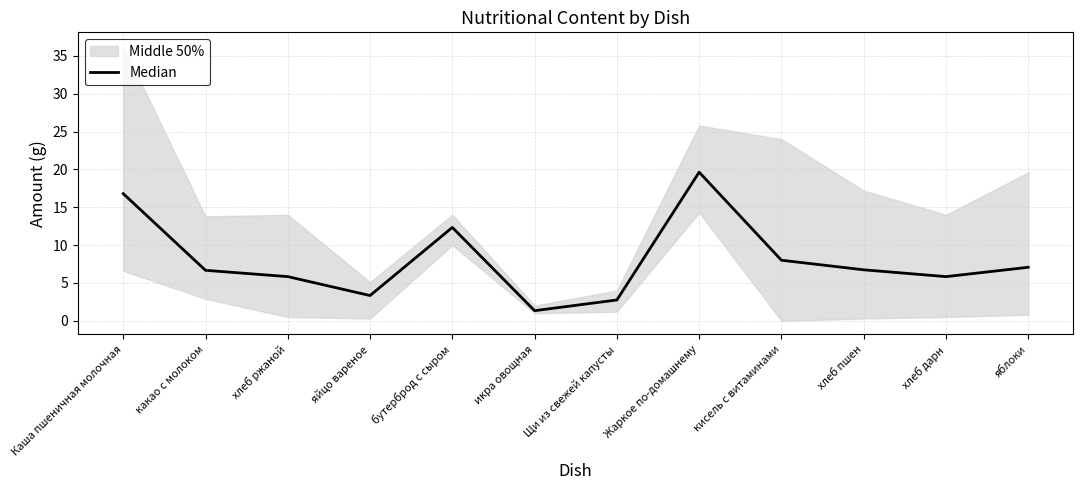

Reading right to left, what are all the values shown in this chart?

яблоки=7.1	хлеб дарн=5.8	хлеб пшен=6.7	кисель с витаминами=8.0	Жаркое по-домашнему=19.6	Щи из свежей капусты=2.7	икра овощная=1.3	бутерброд с сыром=12.3	яйцо вареное=3.3	хлеб ржаной=5.8	какао с молоком=6.7	Каша пшеничная молочная=16.8